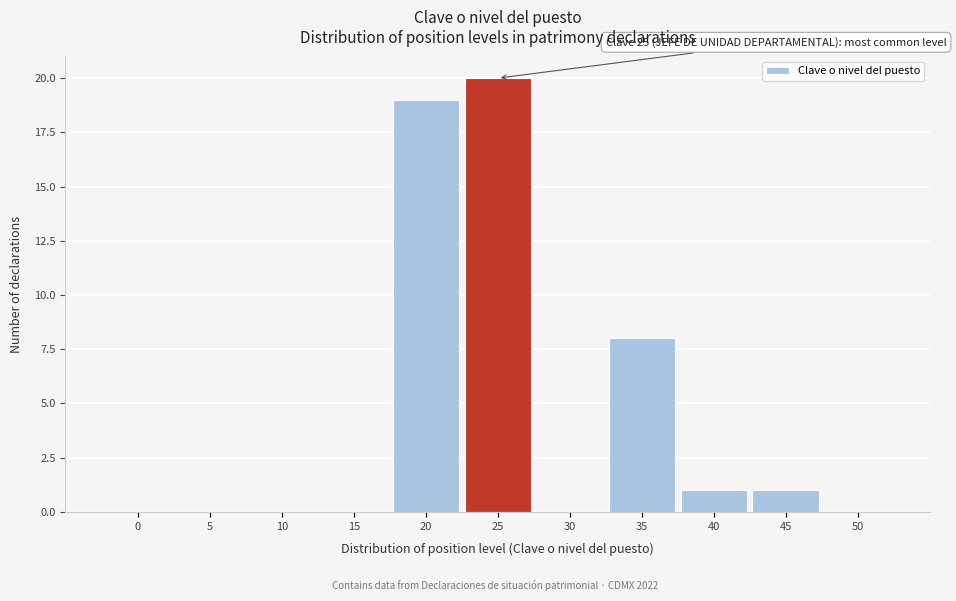

Reading left to right, extract all data points from this chart.

0=0	5=0	10=0	15=0	20=19	25=20	30=0	35=8	40=1	45=1	50=0